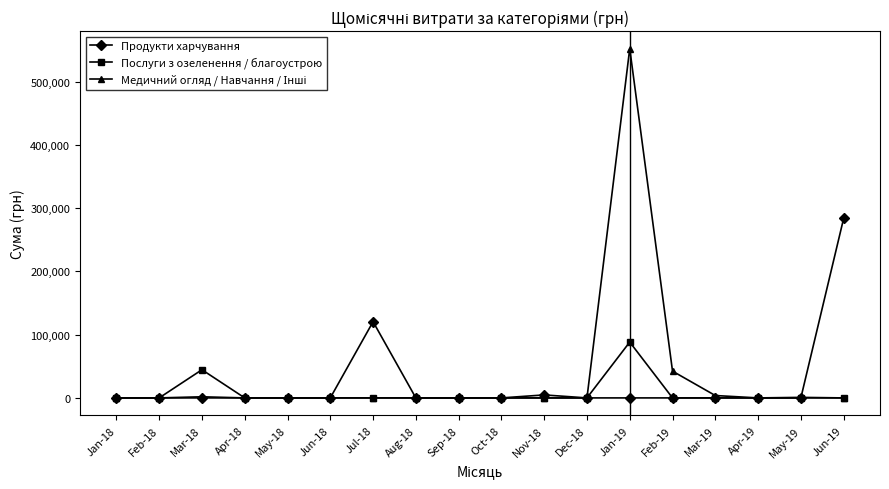

What is the label of the 2nd point from the left?

Feb-18